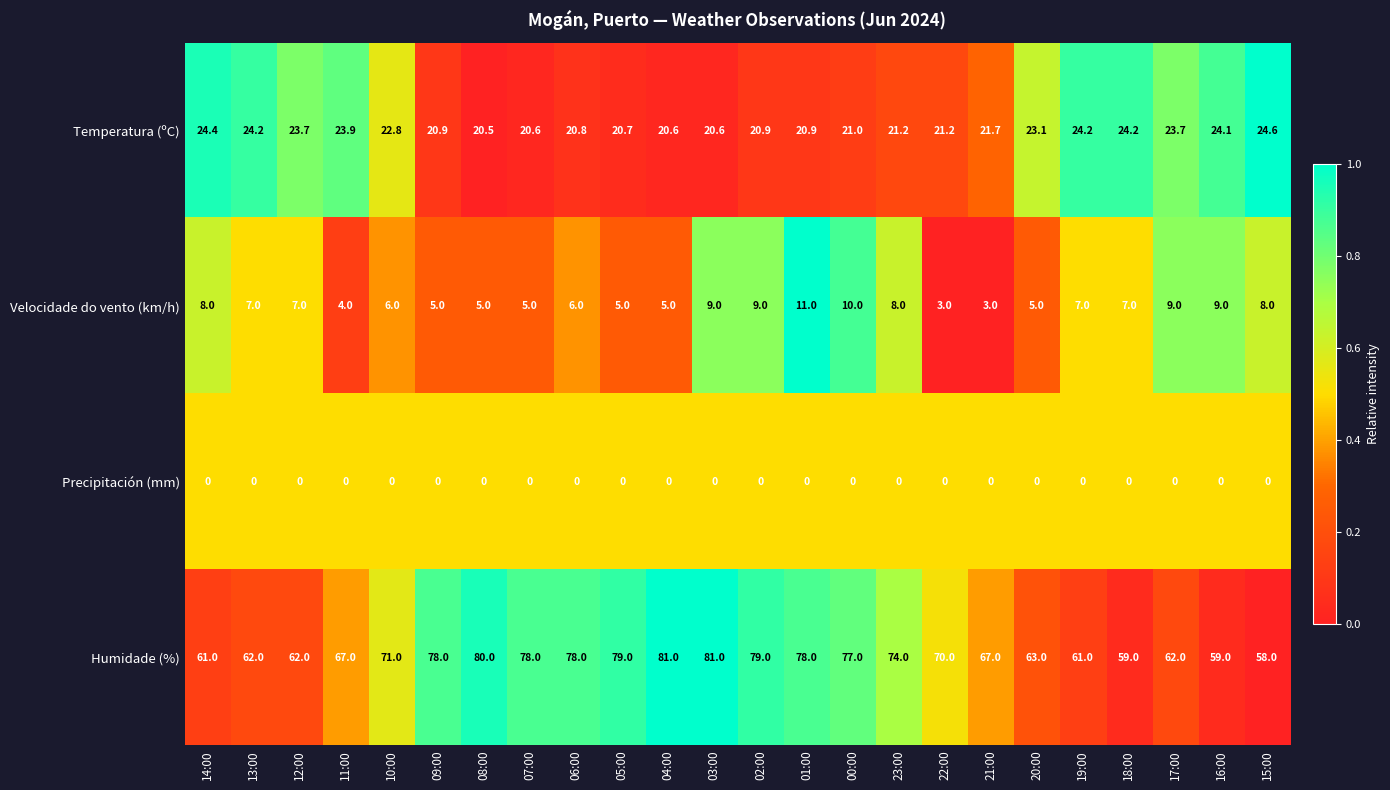

At how many categories does at least one series exceed 19?

24